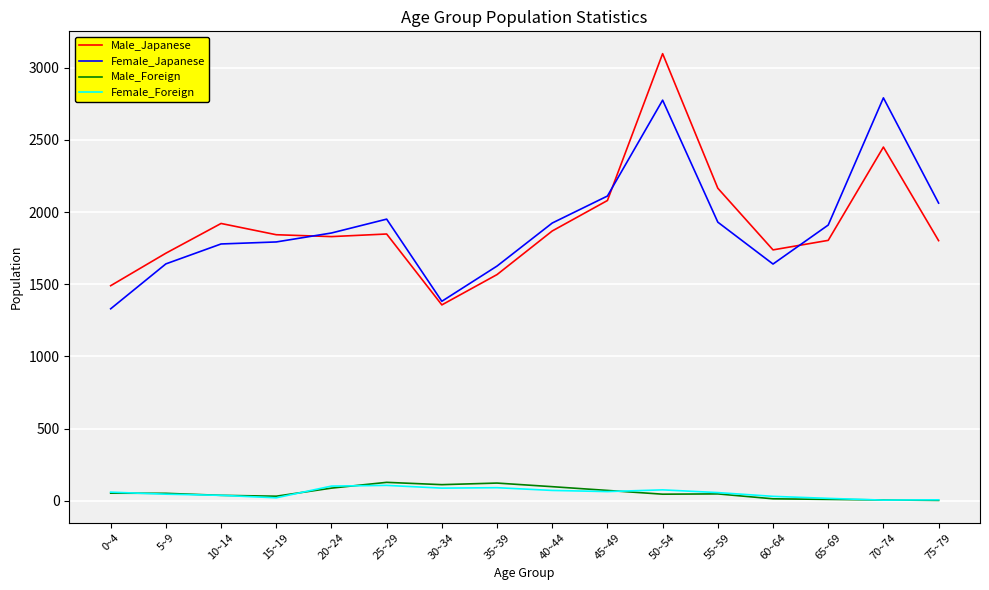

The value of Female_Japanese at 50~54 is 2775. True or false?

True